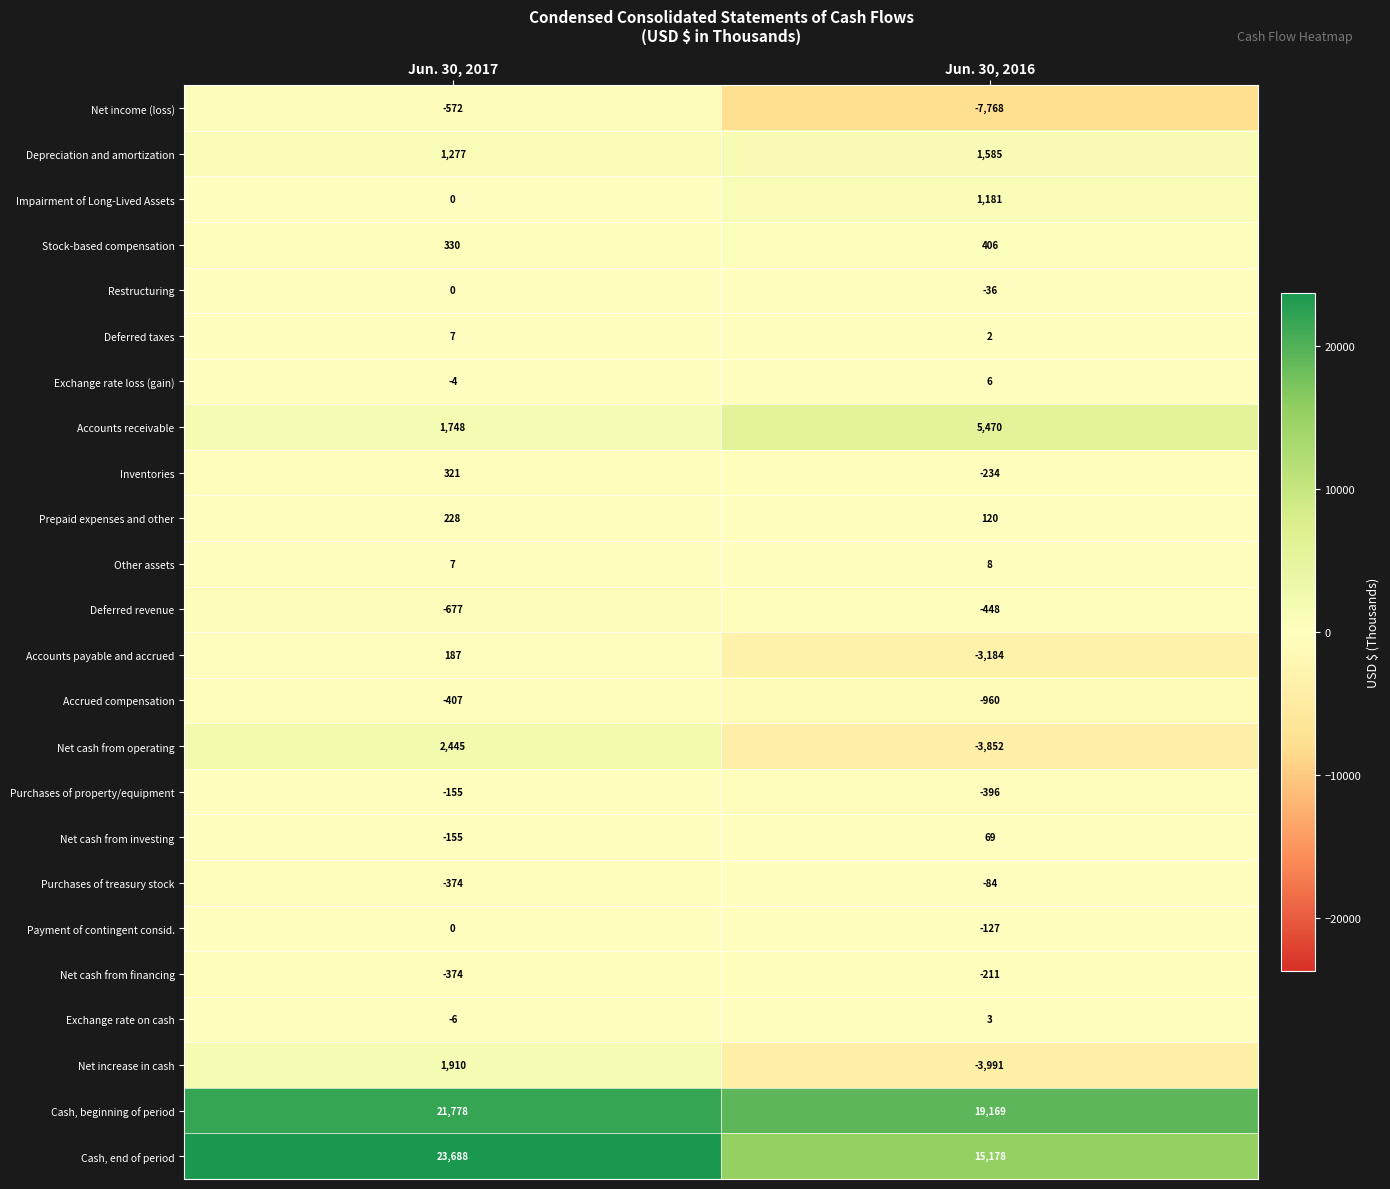

What is the highest value of the Net cash from investing series?

69